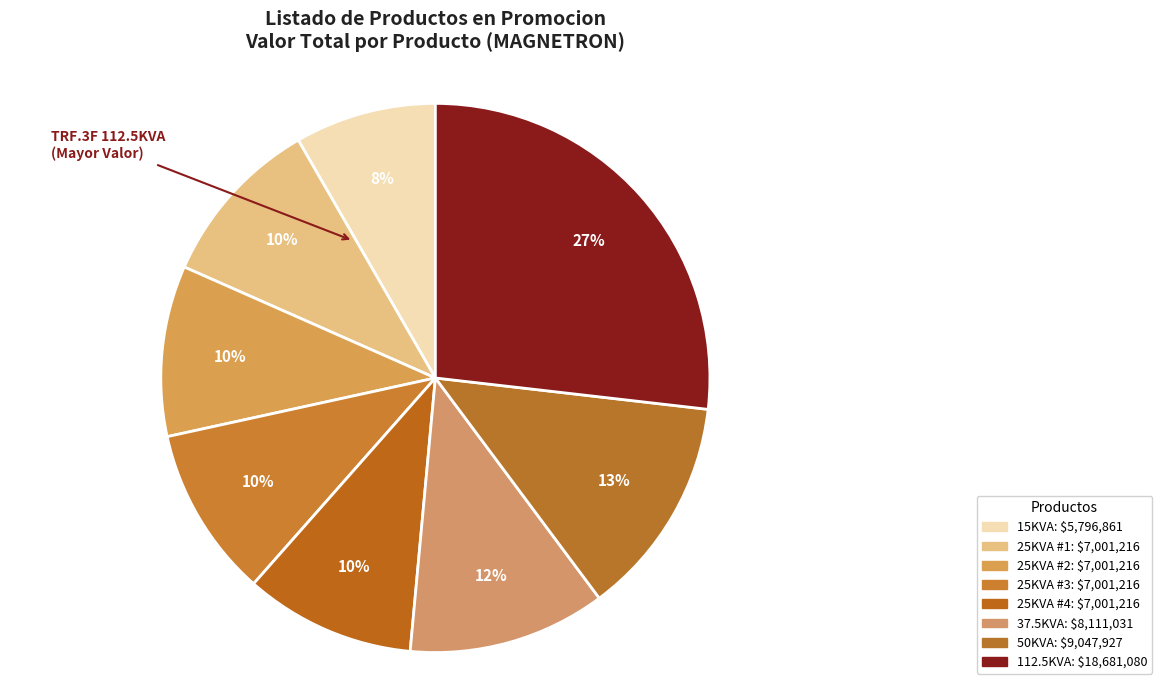

To the nearest percent, what is the average slice percentage?

12%